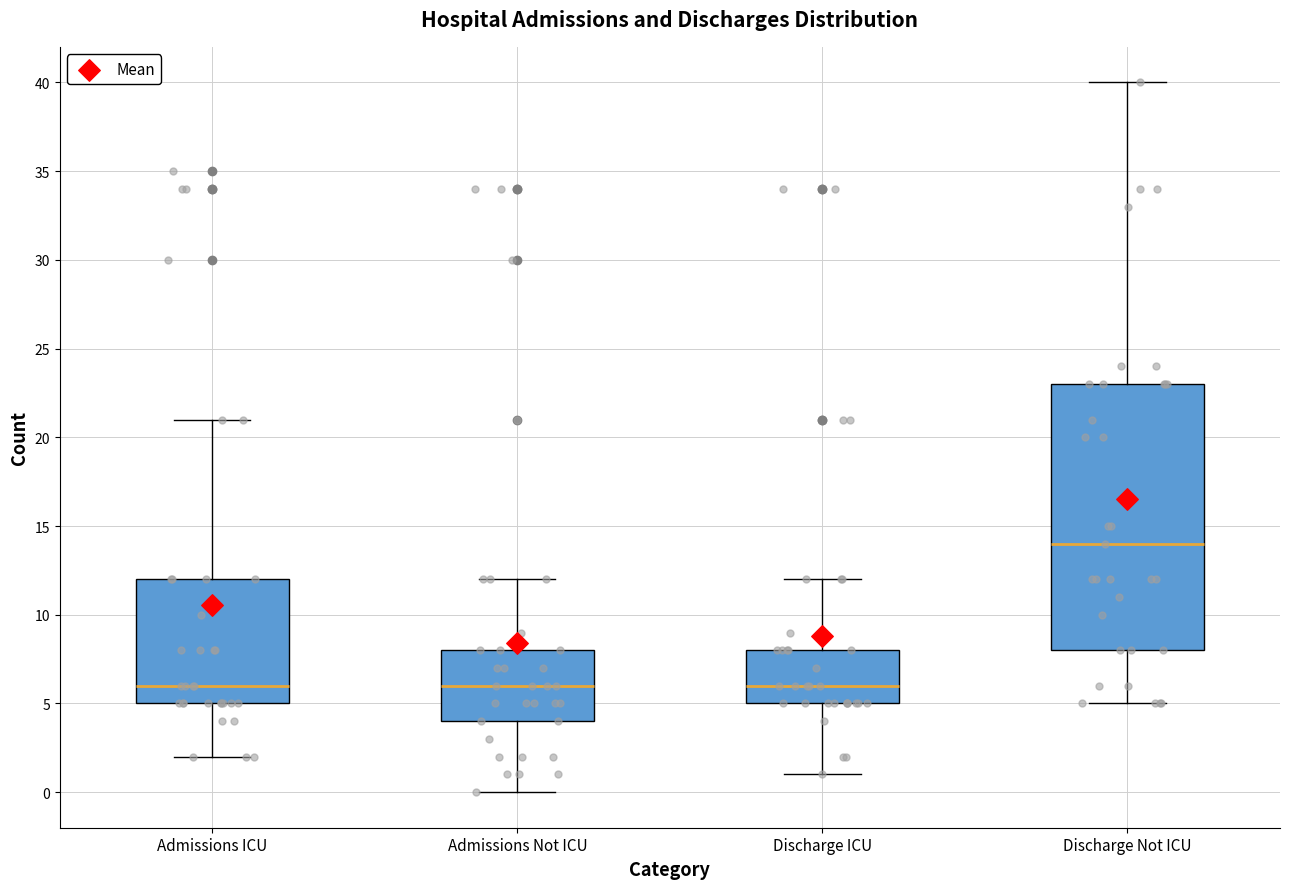

Comparing the boxes themselves (not the whiskers), which one is the tallest?

Discharge Not ICU